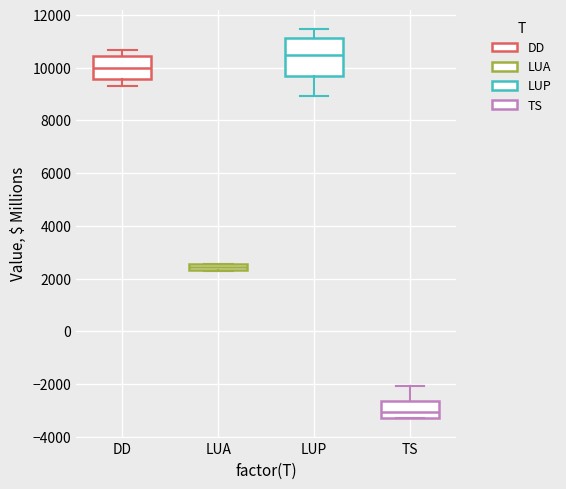

Which box is the tallest, from its lower edge to its upper edge?

LUP